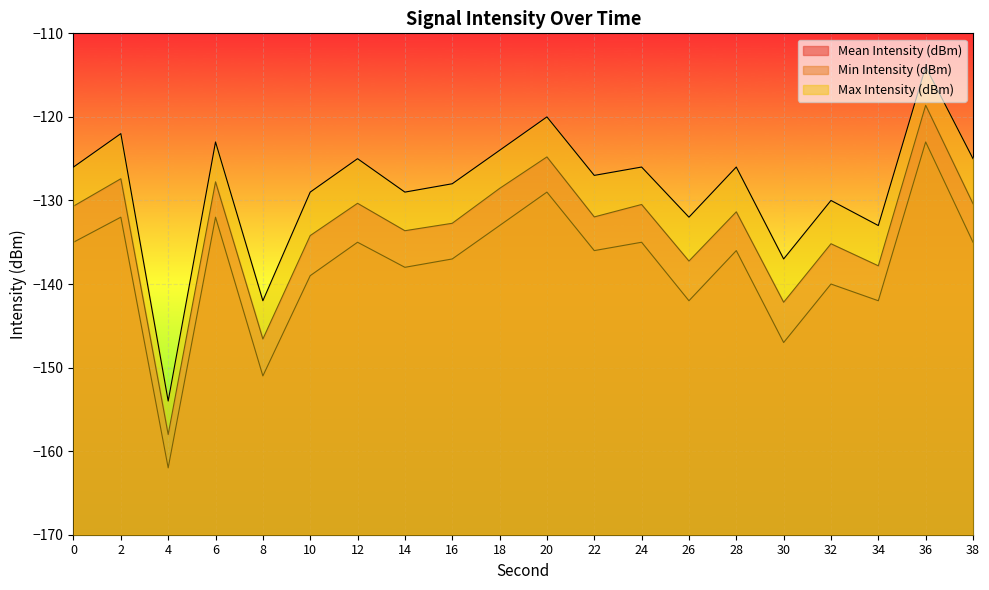

Reading left to right, extract all data points from this chart.

Mean Intensity (dBm): 0=-130.7	2=-127.4	4=-158.0	6=-127.8	8=-146.6	10=-134.2	12=-130.3	14=-133.6	16=-132.7	18=-128.6	20=-124.8	22=-132.0	24=-130.5	26=-137.2	28=-131.4	30=-142.2	32=-135.2	34=-137.8	36=-118.6	38=-130.4
Min Intensity (dBm): 0=-135.0	2=-132.0	4=-162.0	6=-132.0	8=-151.0	10=-139.0	12=-135.0	14=-138.0	16=-137.0	18=-133.0	20=-129.0	22=-136.0	24=-135.0	26=-142.0	28=-136.0	30=-147.0	32=-140.0	34=-142.0	36=-123.0	38=-135.0
Max Intensity (dBm): 0=-126.0	2=-122.0	4=-154.0	6=-123.0	8=-142.0	10=-129.0	12=-125.0	14=-129.0	16=-128.0	18=-124.0	20=-120.0	22=-127.0	24=-126.0	26=-132.0	28=-126.0	30=-137.0	32=-130.0	34=-133.0	36=-114.0	38=-125.0